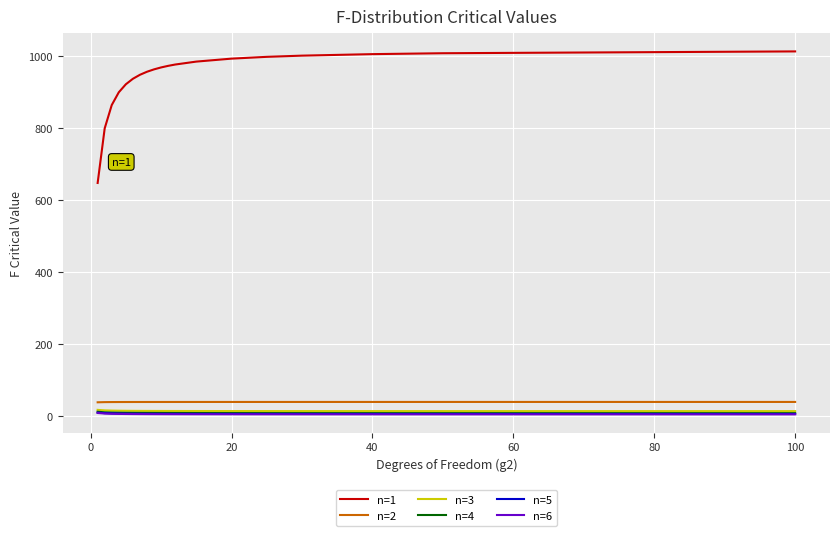

True or false: n=2 and n=6 cross at least once.

False